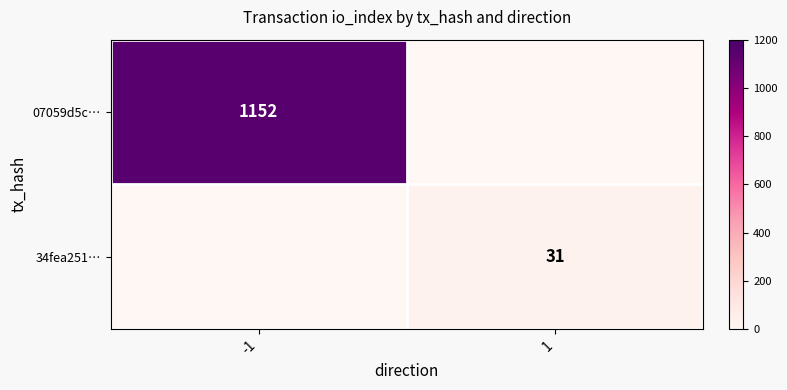

Which category has the highest value in the 34fea251… series?

1